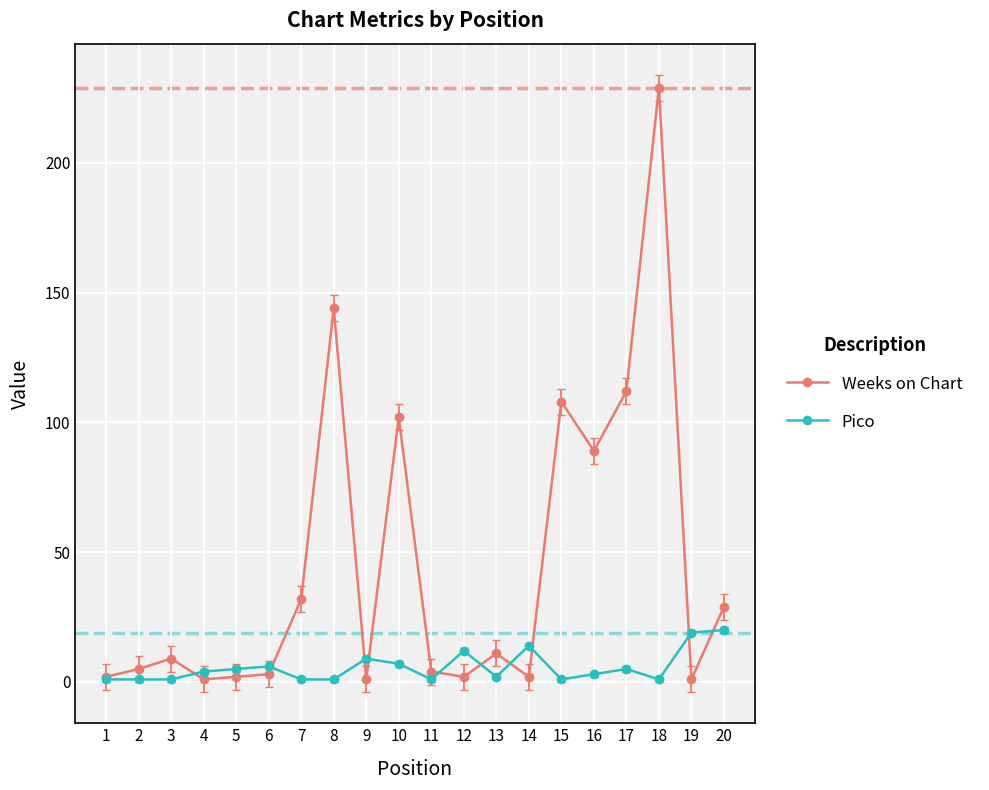

What are all the series names shown in the legend?

Weeks on Chart, Pico